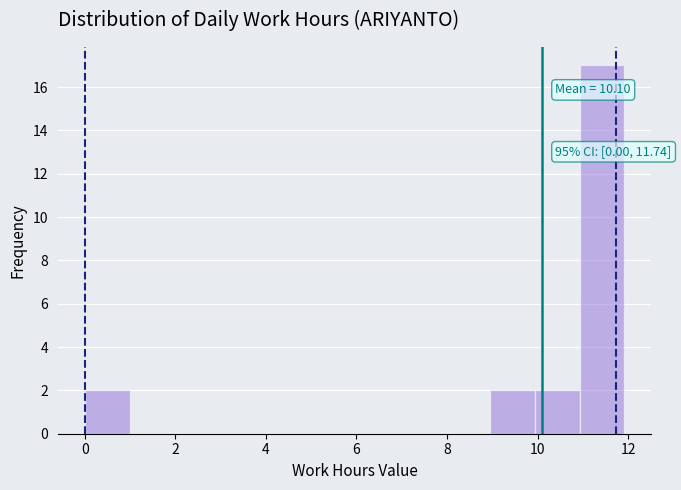

Over which range of the x-axis is the bar tallest?

11 to 12